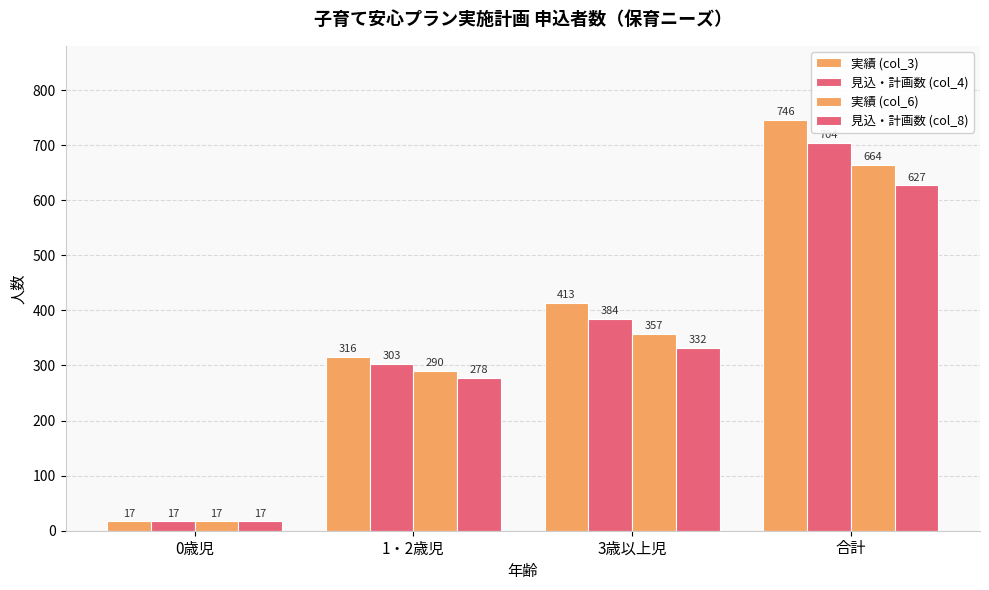

How many values in the 実績 (col_3) series are below 413?

2